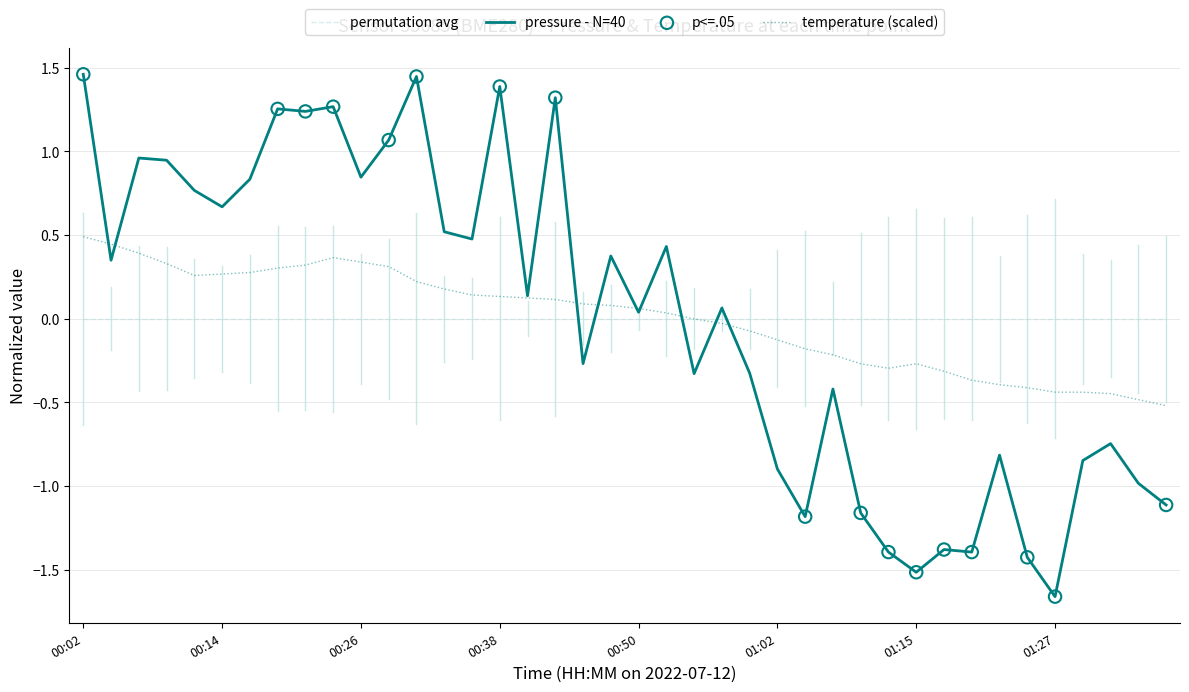

At how many categories does at least one series exceed 1?

8